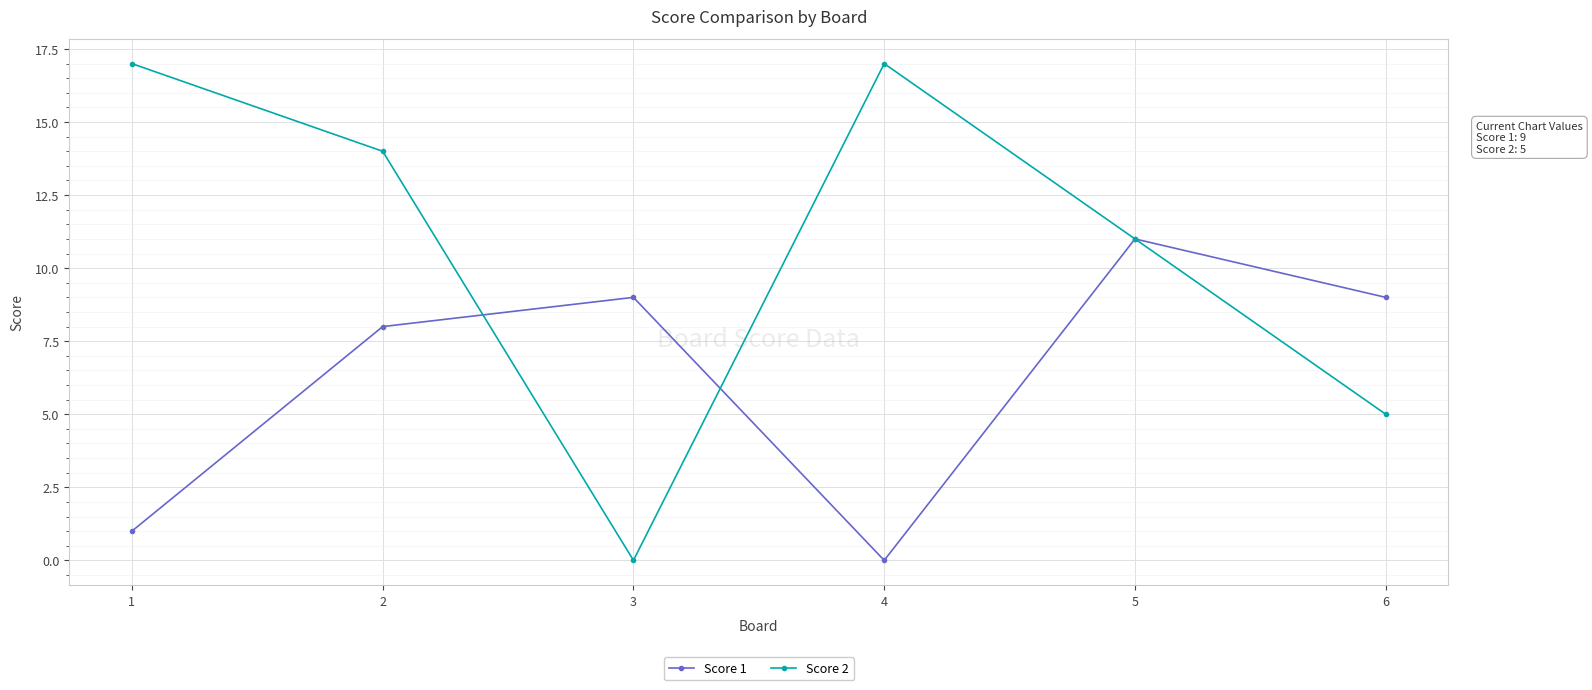

Where is the first local maximum for Score 2?

4